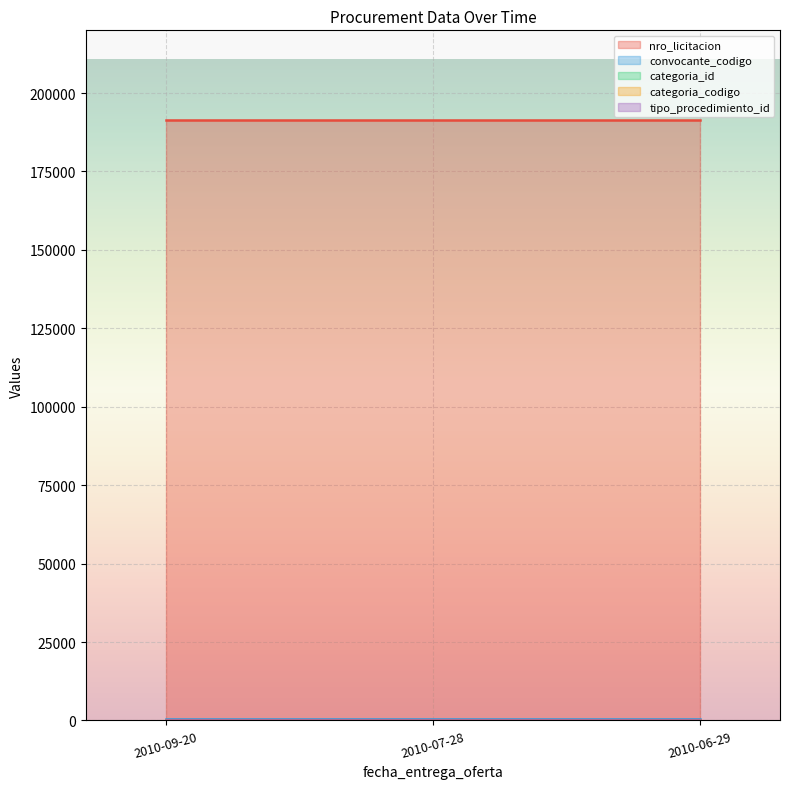

What is the sum of all tipo_procedimiento_id values?

9